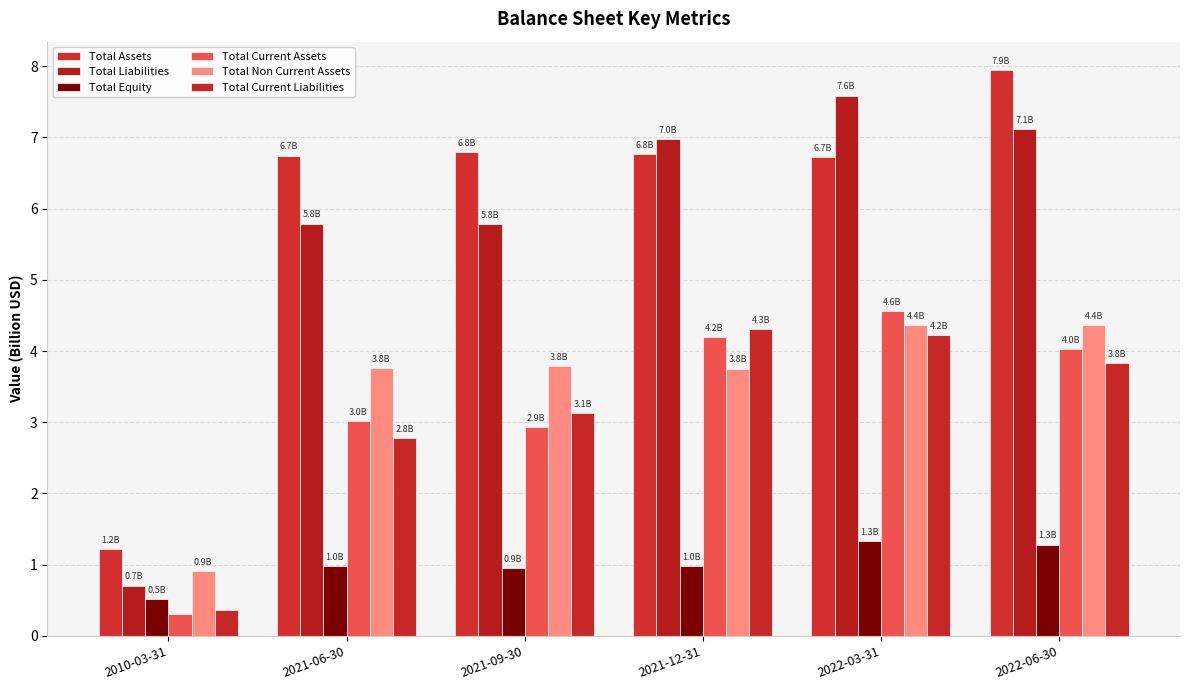

What position from the right is 2010-03-31?

6